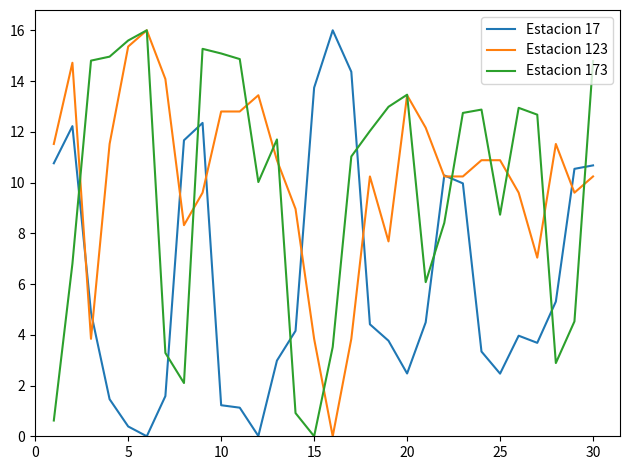

What is the maximum value shown in the chart?

16.0